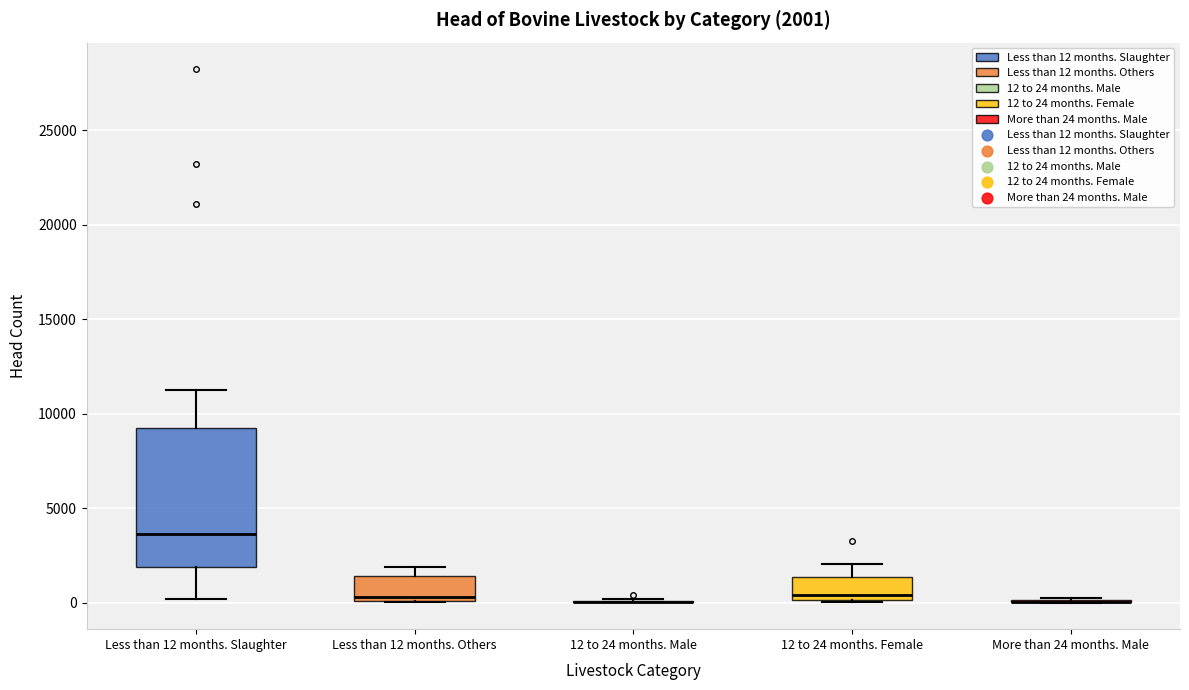

Which box is the tallest, from its lower edge to its upper edge?

Less than 12 months. Slaughter